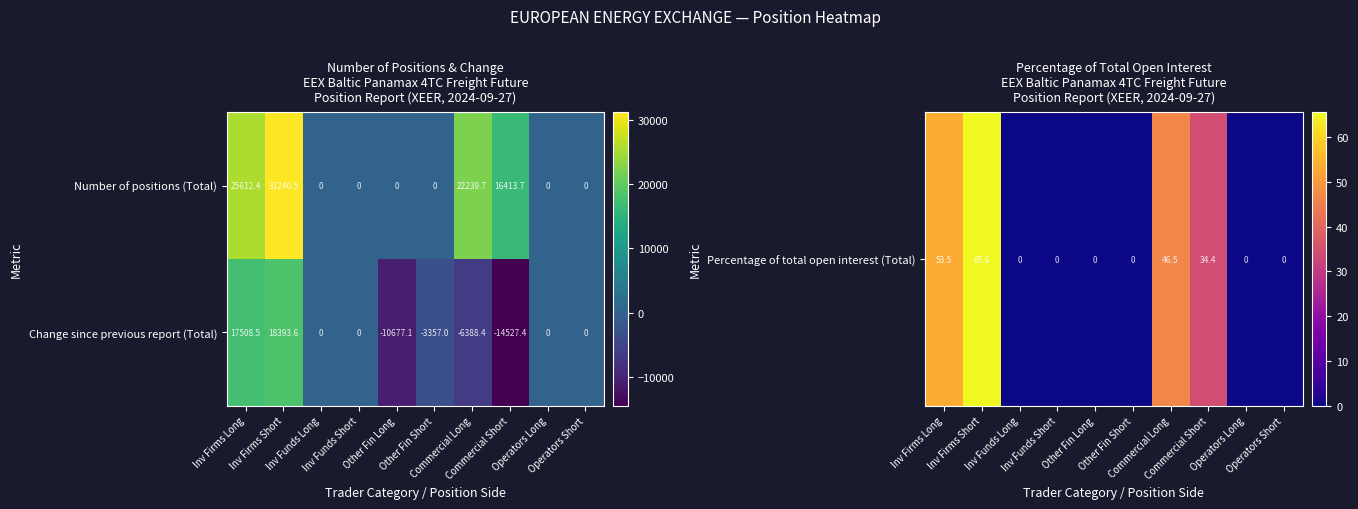

Rank the series by their average value, from highest to lowest.

Number of positions (Total), Change since previous report (Total)